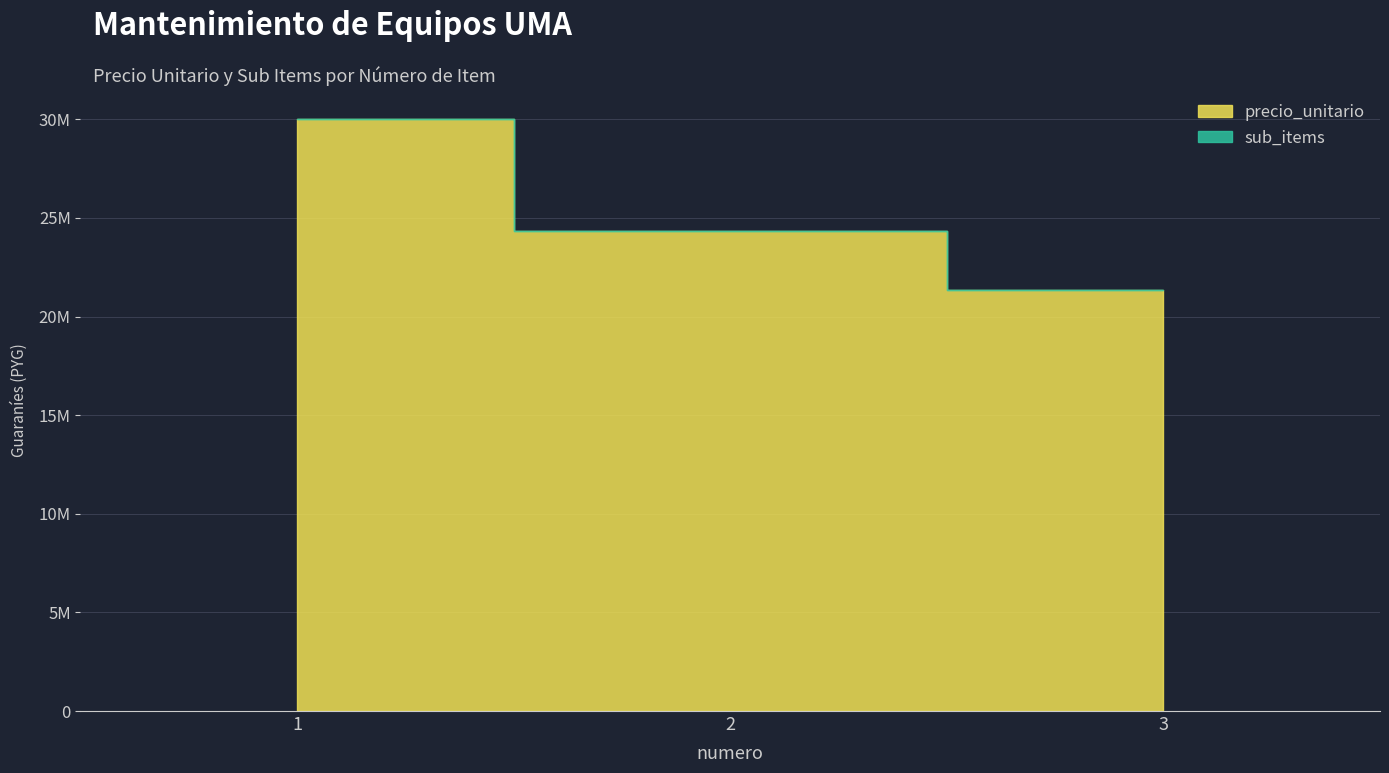

Rank the categories by sub_items value from highest to lowest.

1, 2, 3